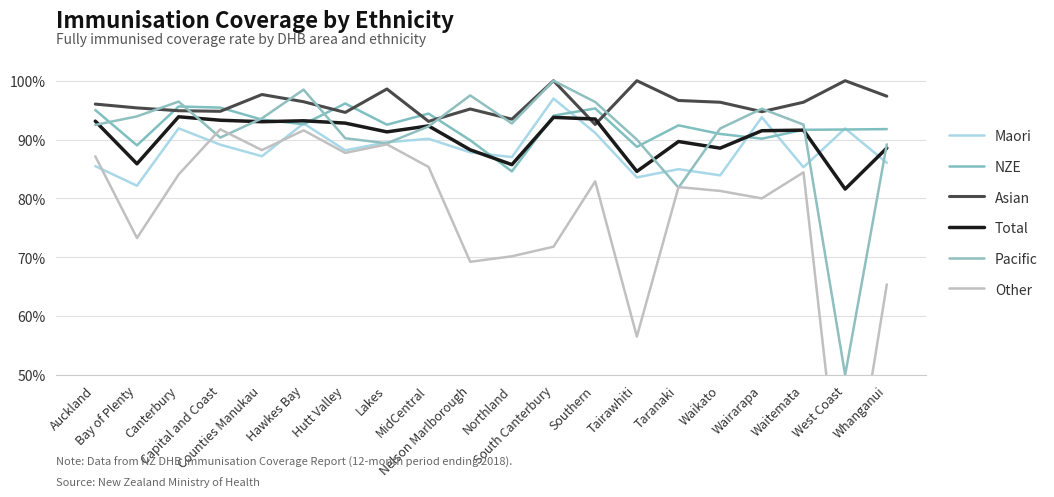

Does the chart have visible grid lines?

Yes